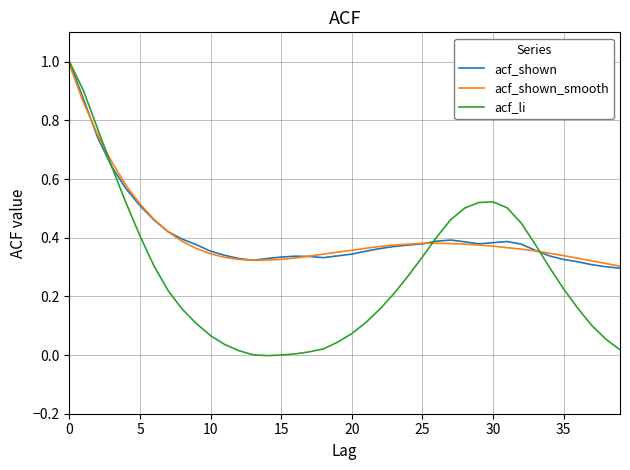

What is the maximum value shown in the chart?

1.0